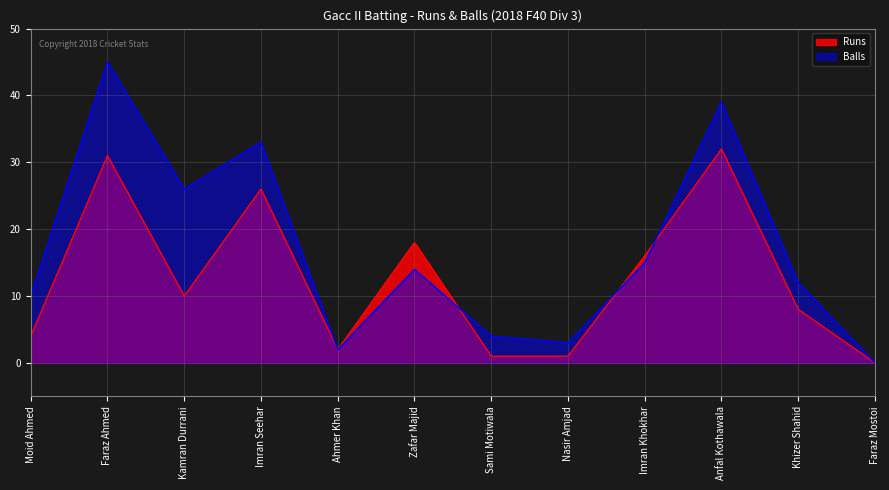

Which series has the largest total across all categories?

Balls